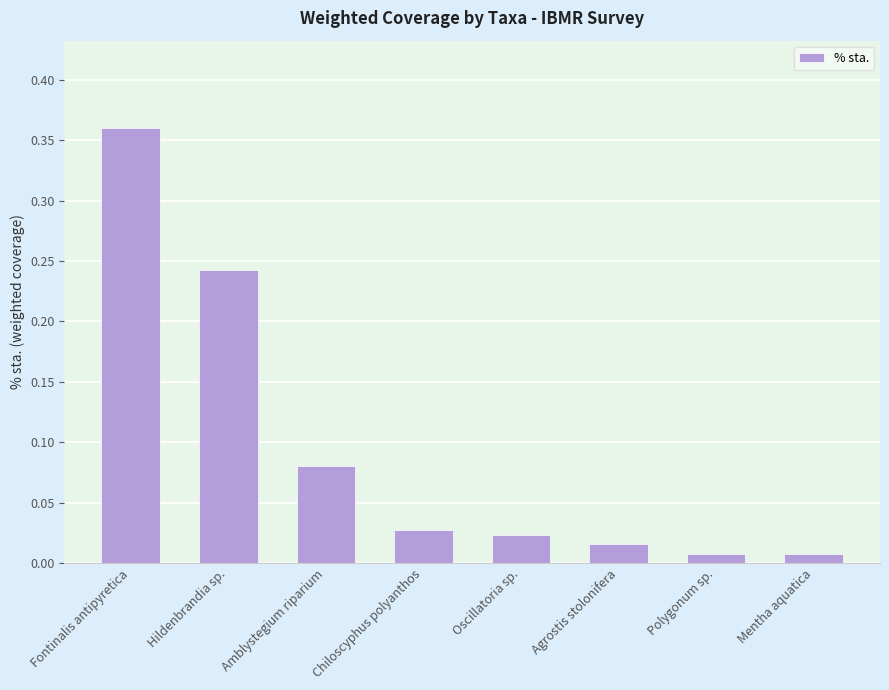

Which category has the highest value across all series?

Fontinalis antipyretica